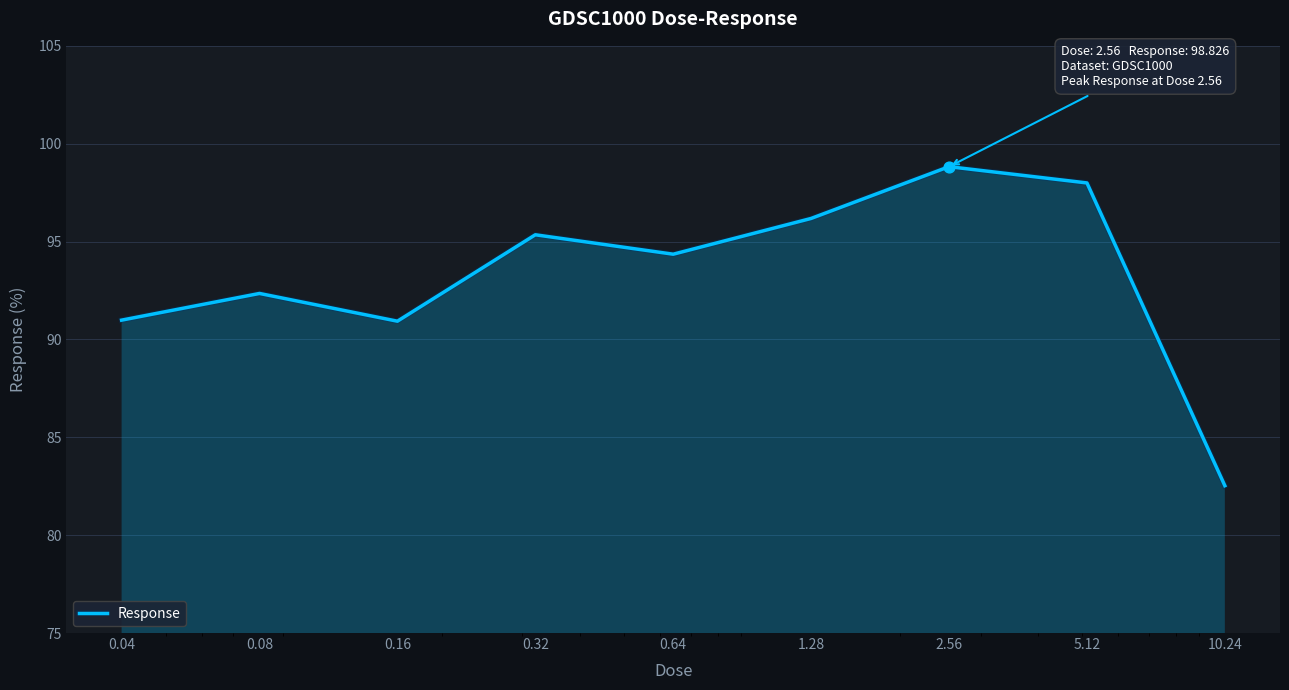

What is the difference between the maximum and minimum values?

16.3